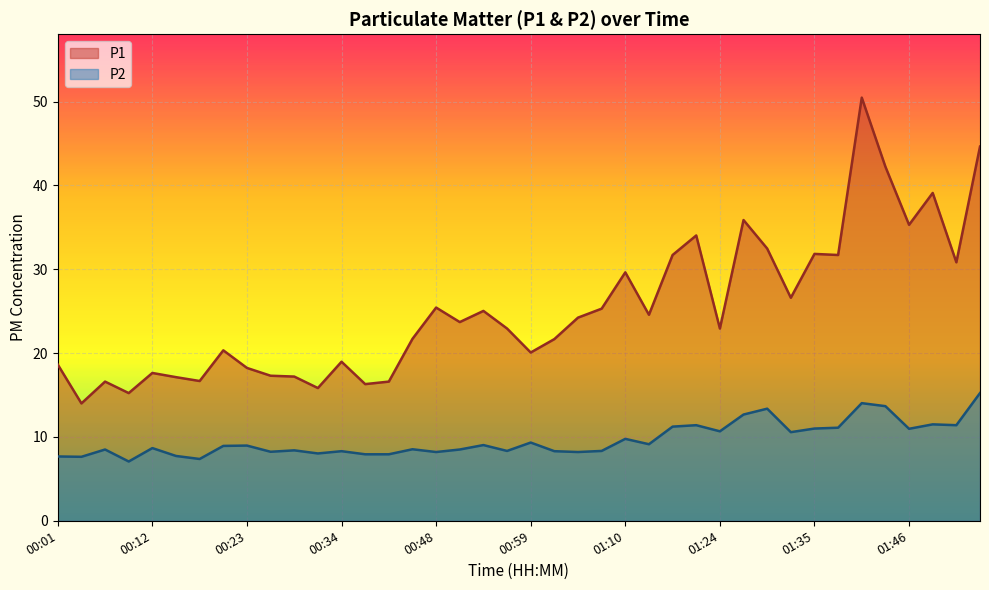

Count the number of categories in the chart.

40